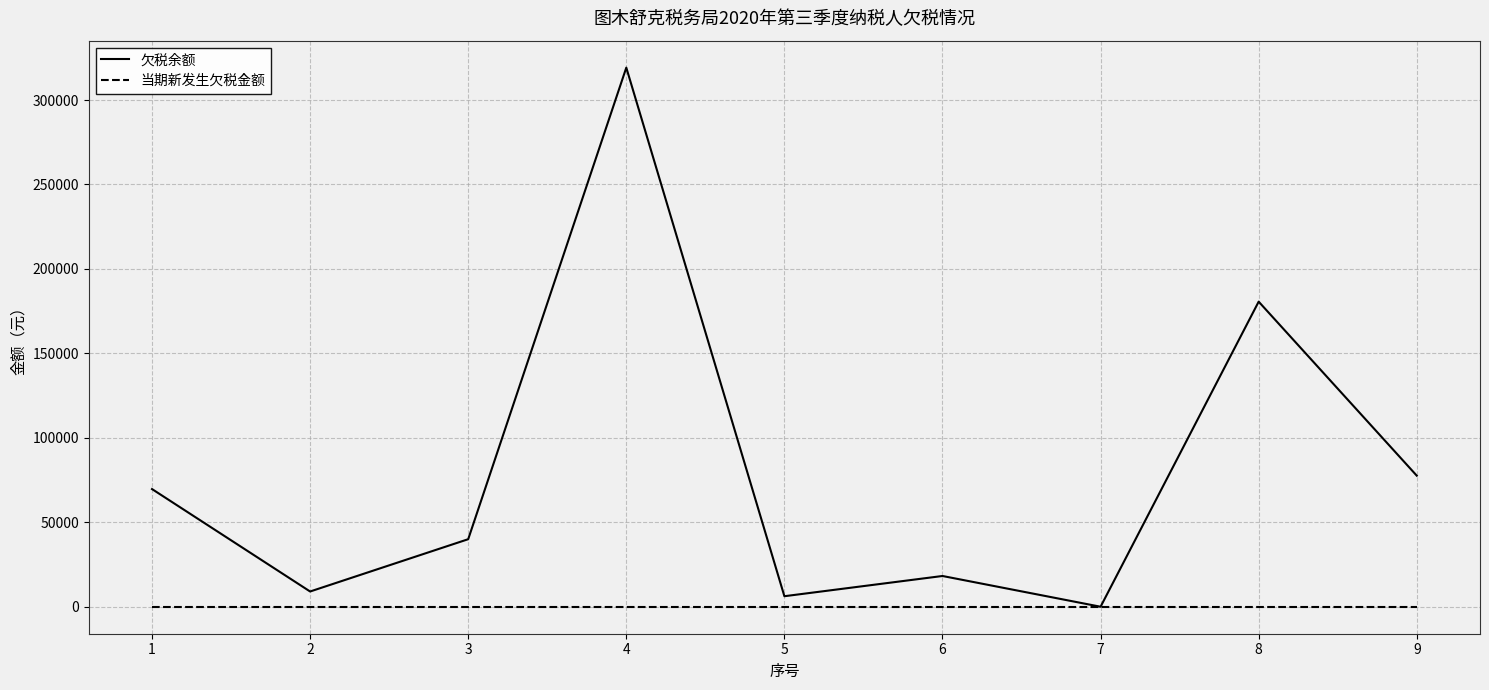

List the series in order of their overall mean, highest first.

欠税余额, 当期新发生欠税金额